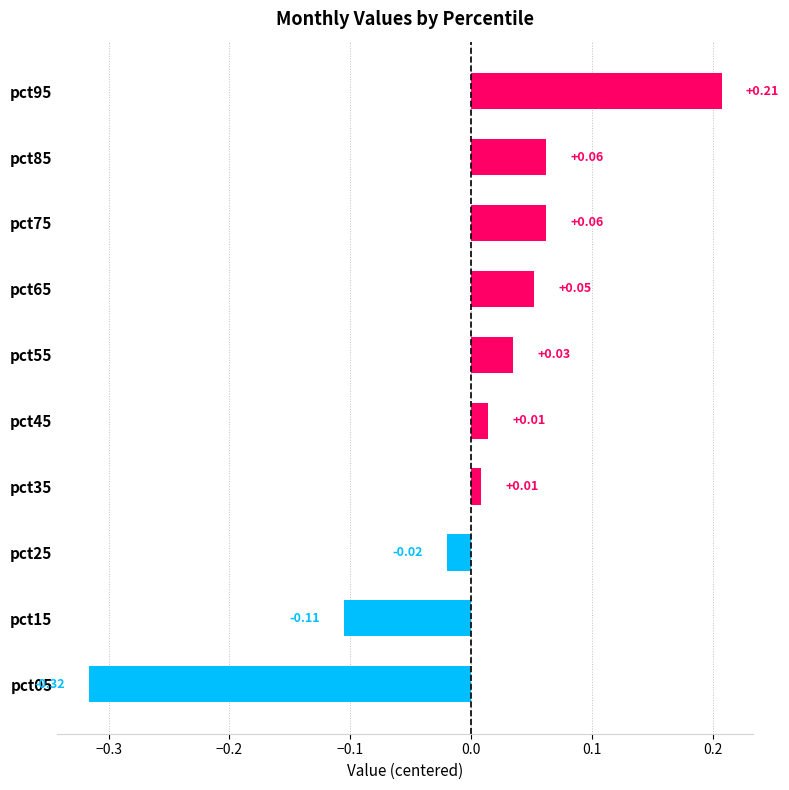

How many values are below 0?

3